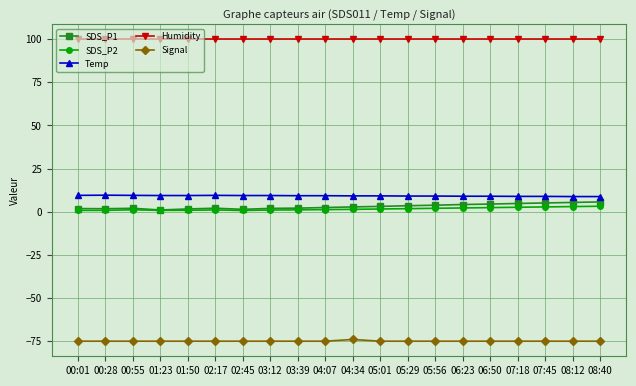

Count the number of categories in the chart.

20